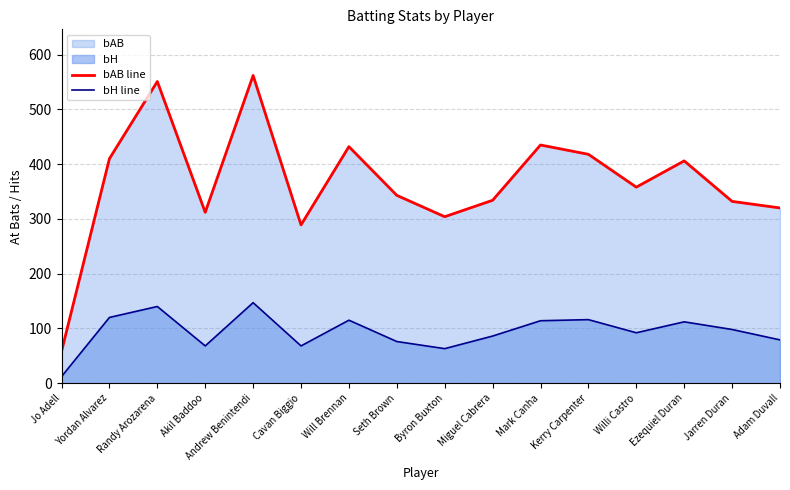

Read the bAB line value at Seth Brown, to the nearest 50.

350